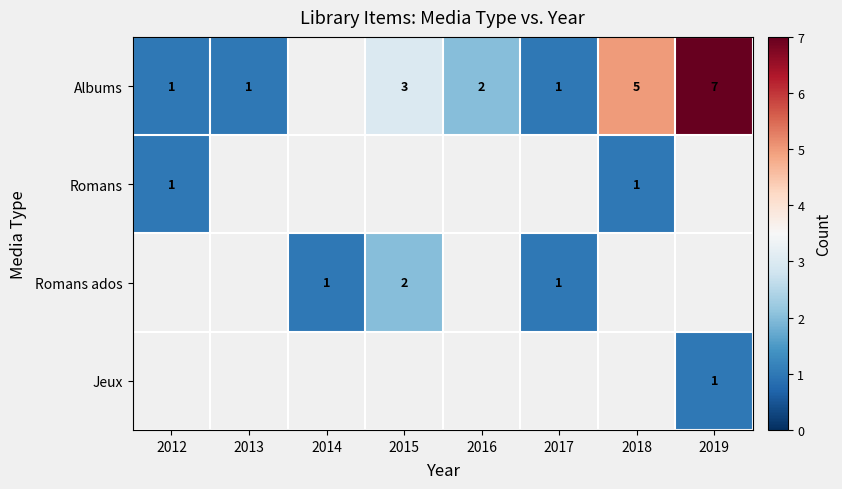

The value of Romans at 2018 is 1. True or false?

True